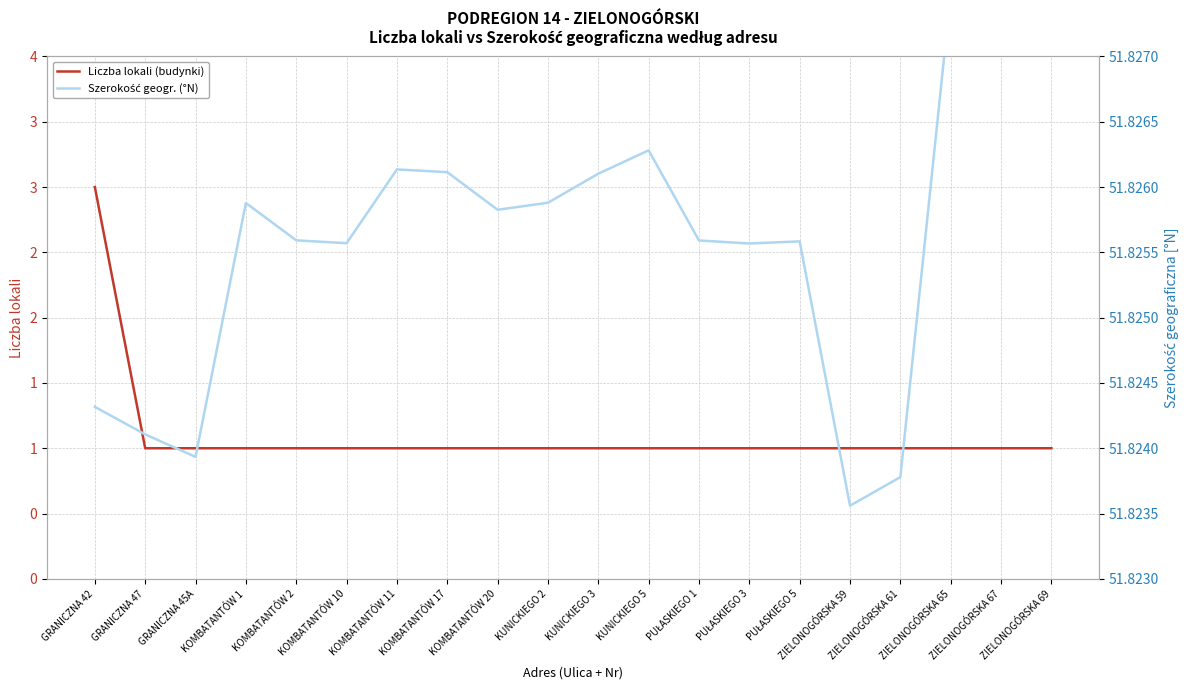

How many distinct data groups are displayed?

2